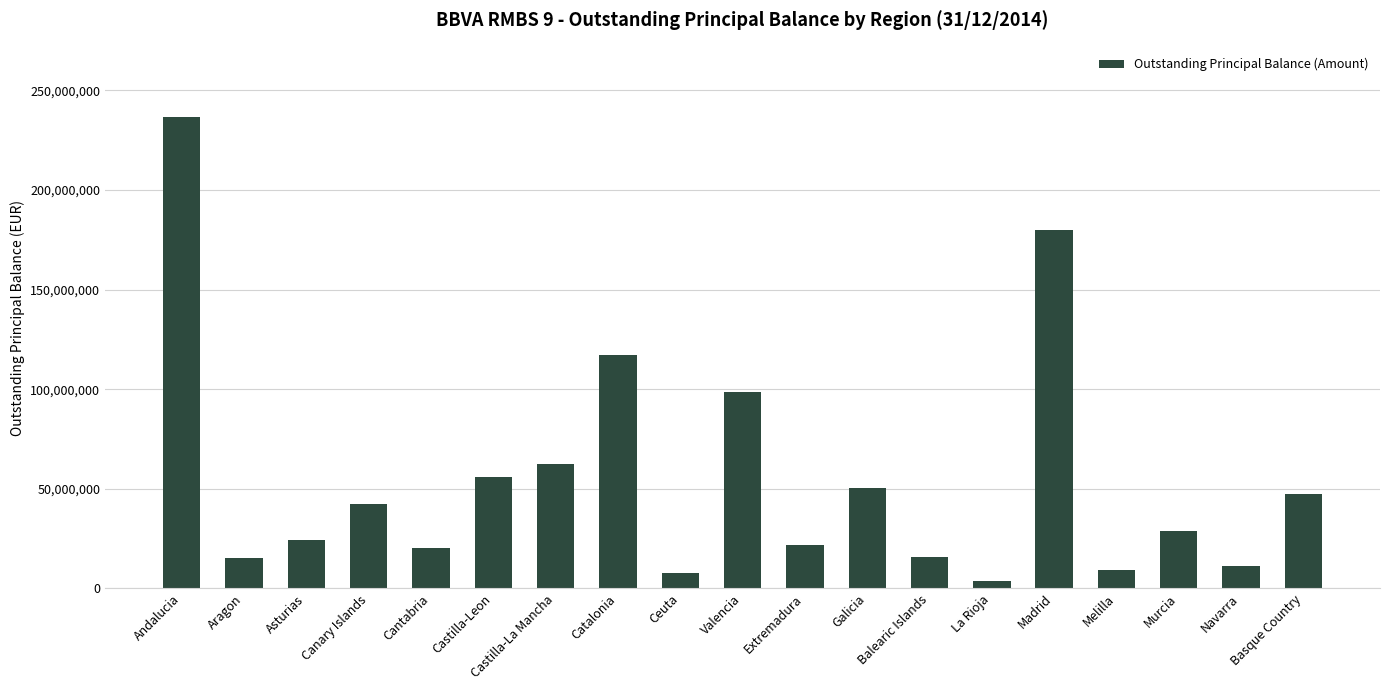

How many bars are there in total?

19